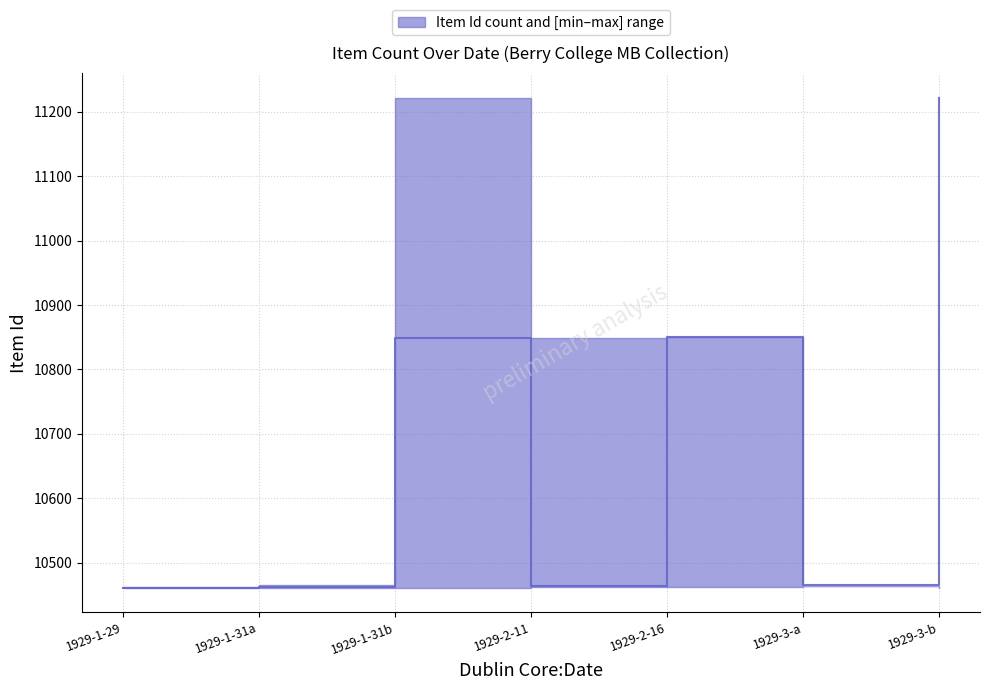

True or false: upper has more than 0 points higher than both neighbors.

True